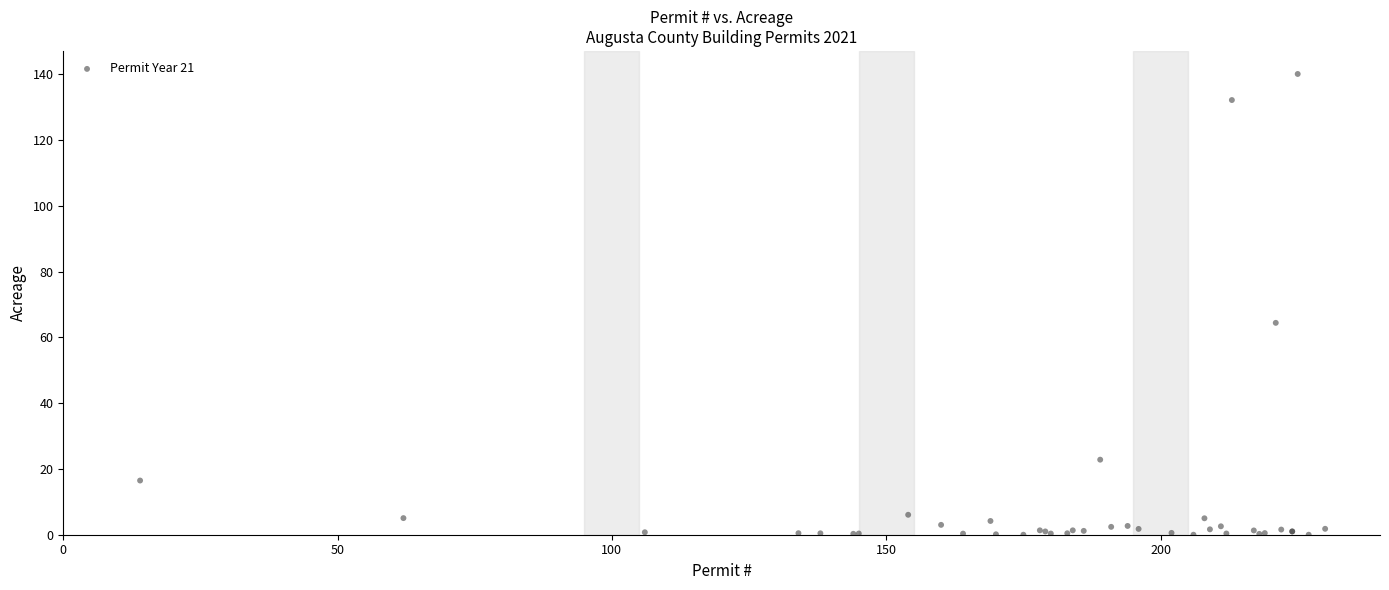

What Y value in the scatter plot is closest to 70?

64.4